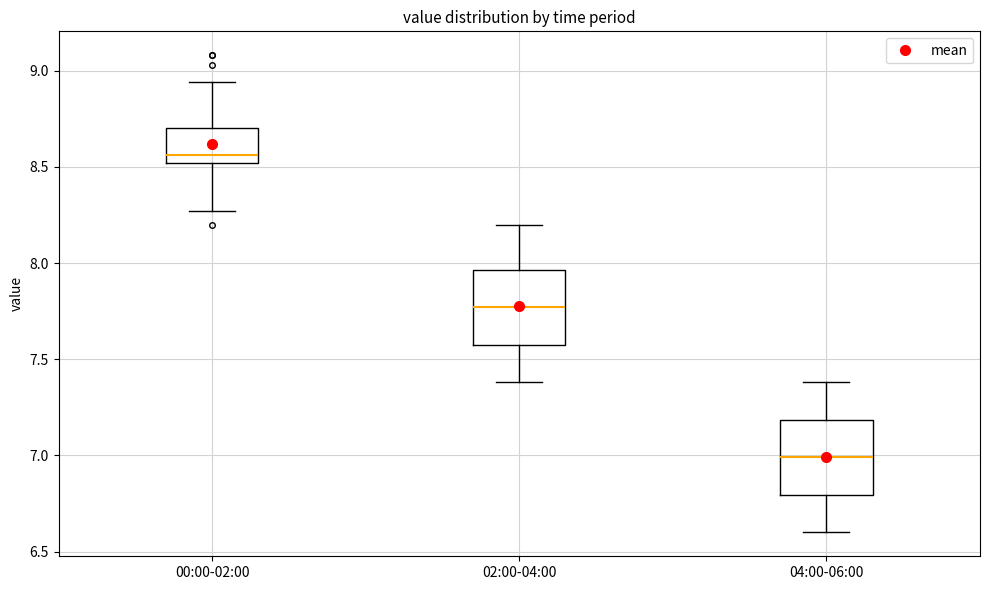

Which box's median line is the lowest?

04:00-06:00